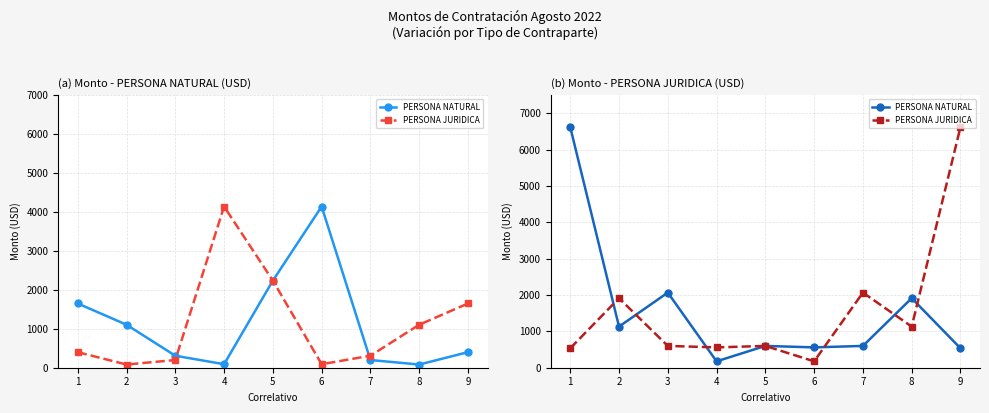

True or false: PERSONA NATURAL has a value of 600.0 at 5.

True